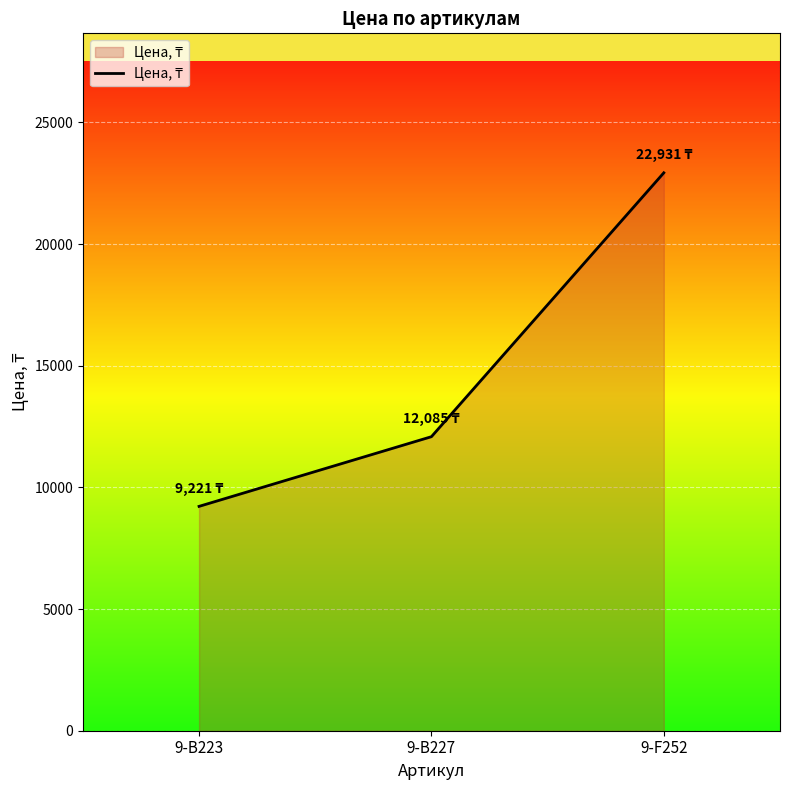

Where is the data nearest to the value 16076?

9-B227